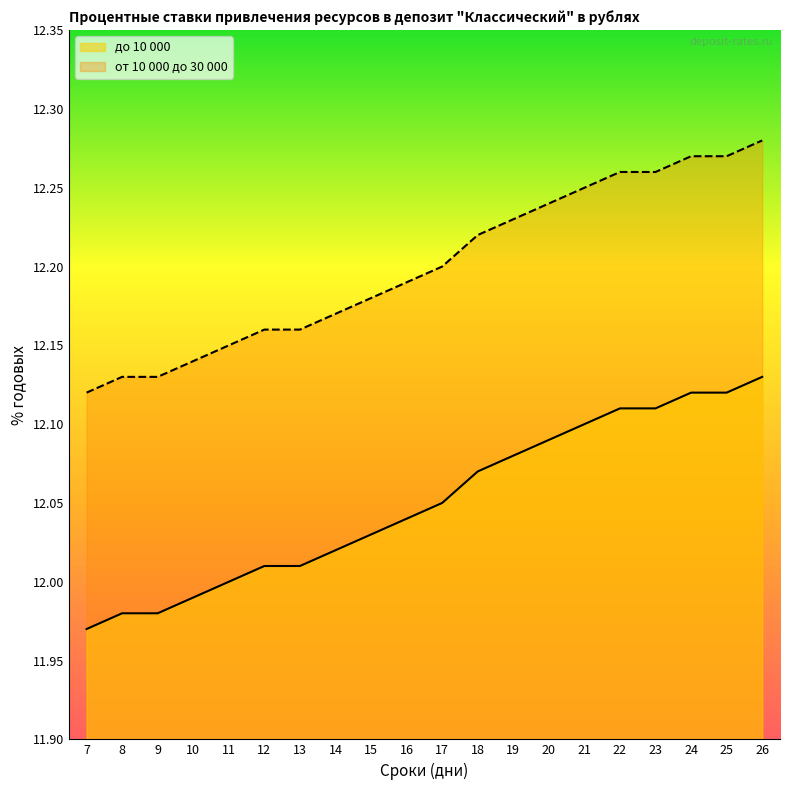

Reading right to left, extract all data points from this chart.

до 10 000: 26=12.1	25=12.1	24=12.1	23=12.1	22=12.1	21=12.1	20=12.1	19=12.1	18=12.1	17=12.1	16=12.0	15=12.0	14=12.0	13=12.0	12=12.0	11=12.0	10=12.0	9=12.0	8=12.0	7=12.0
от 10 000 до 30 000: 26=12.3	25=12.3	24=12.3	23=12.3	22=12.3	21=12.2	20=12.2	19=12.2	18=12.2	17=12.2	16=12.2	15=12.2	14=12.2	13=12.2	12=12.2	11=12.2	10=12.1	9=12.1	8=12.1	7=12.1